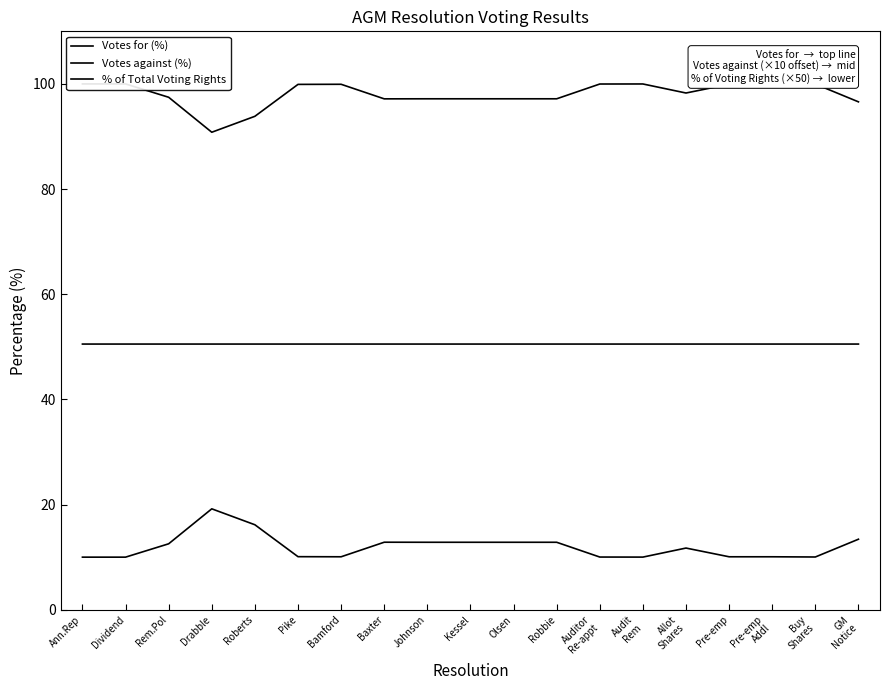

Is the value of % of Total Voting Rights at Baxter greater than the value of Votes for (%) at Buy
Shares?

No